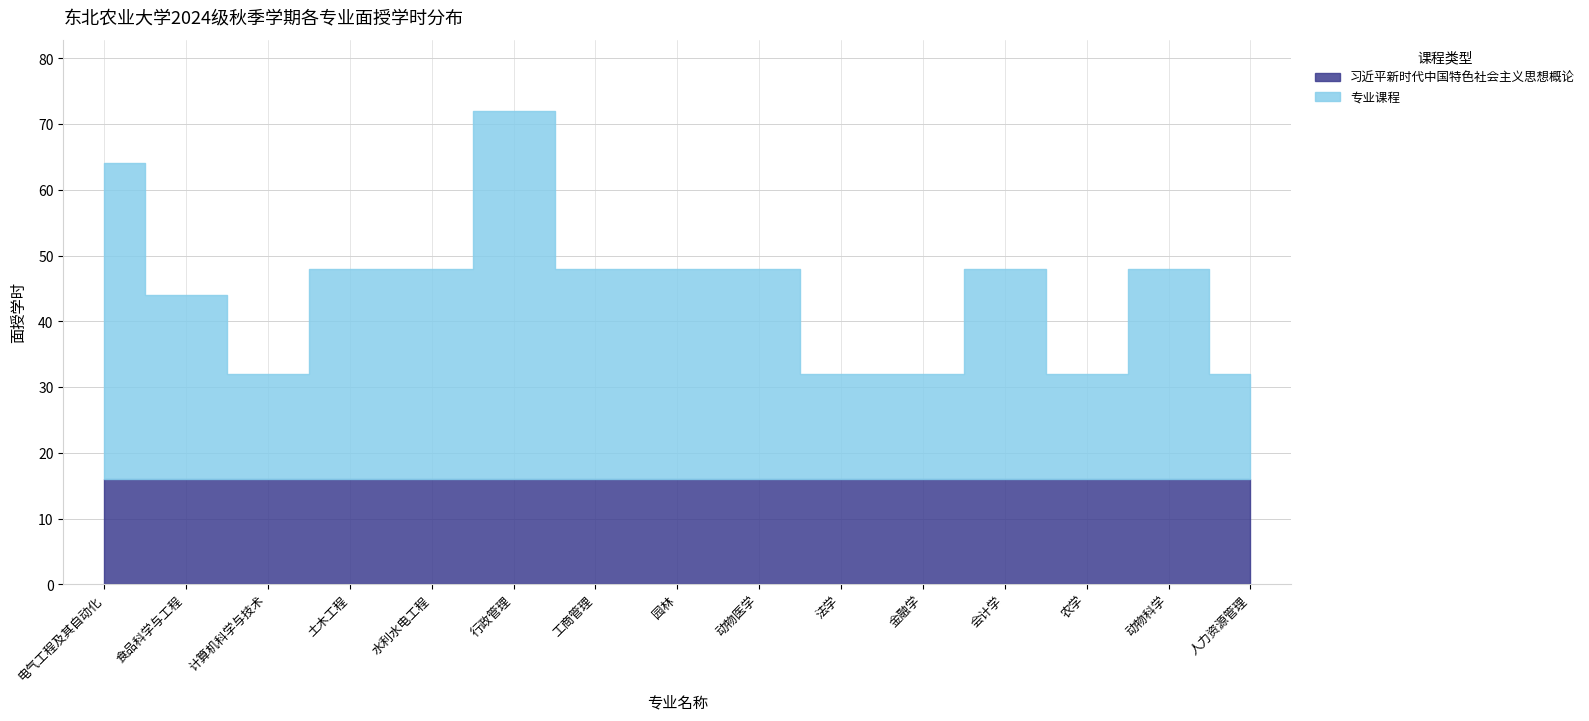

At which category is the sum across all series the highest?

行政管理